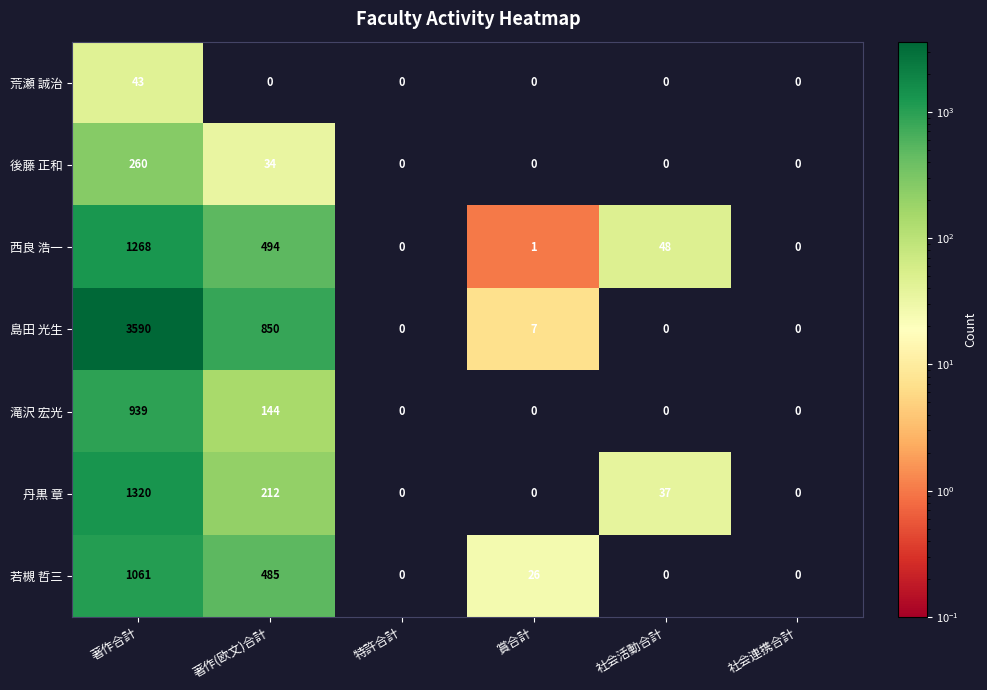

What is the spread (max minus min) of values at 著作(欧文)合計?

850